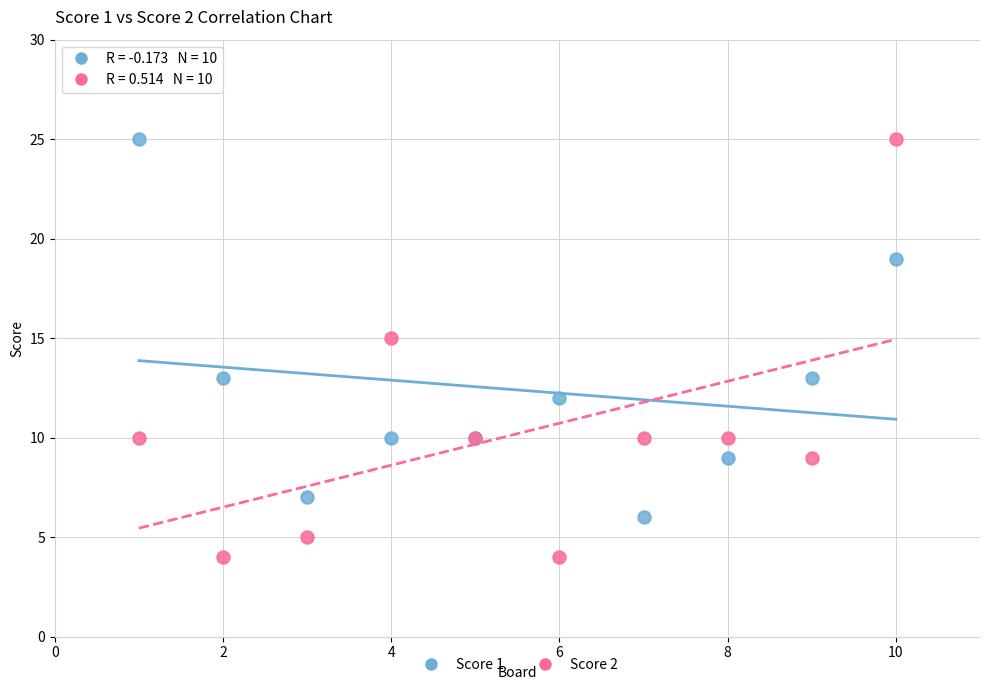

Which series has the widest spread of Y values?

Score 2